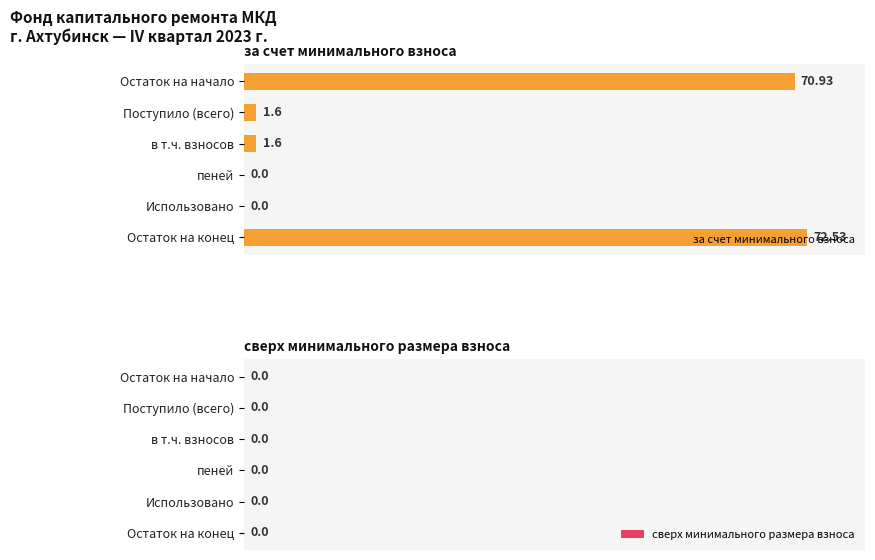

At which category does the chart reach its peak across all series?

Остаток на конец